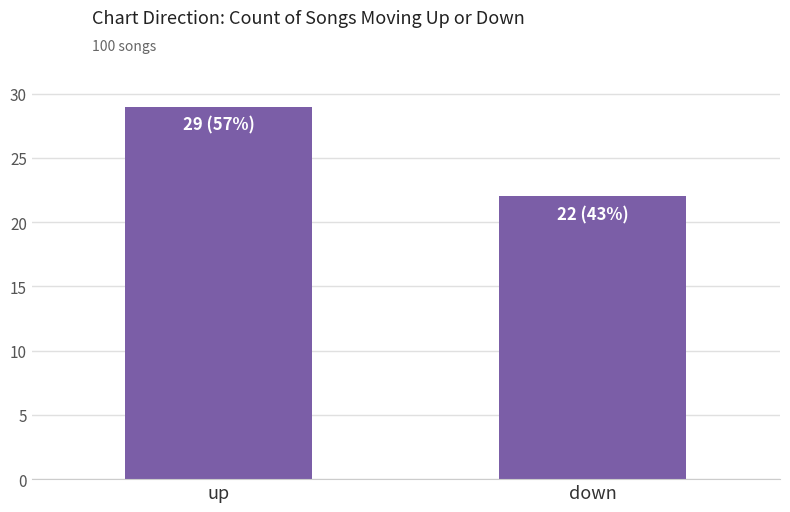

Read the value at down.

22